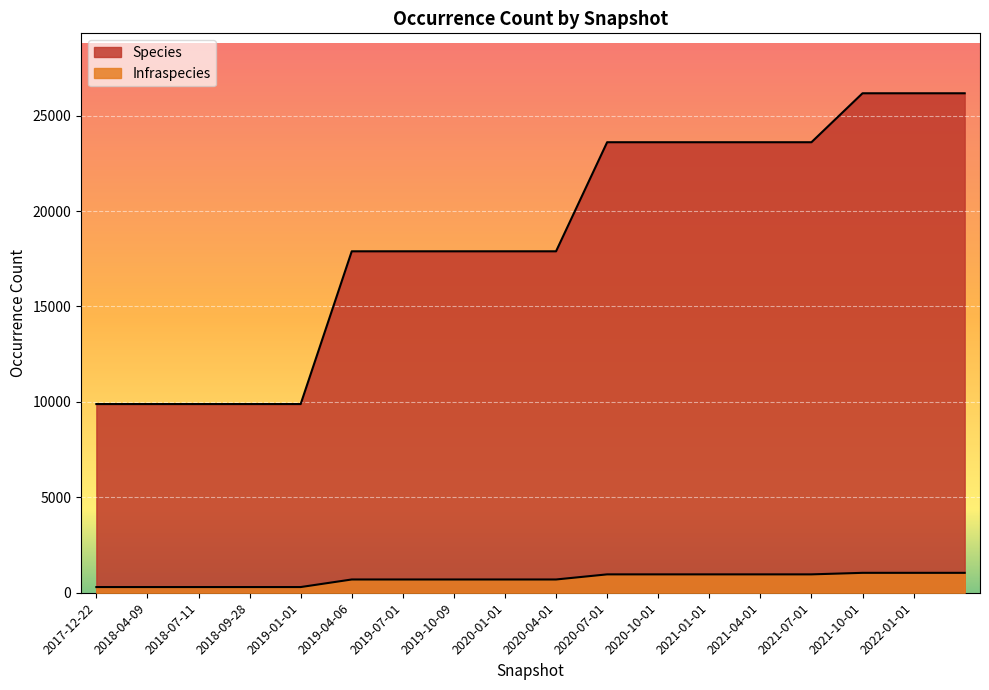

What is the value of the Infraspecies point at the 9th from the left?

695